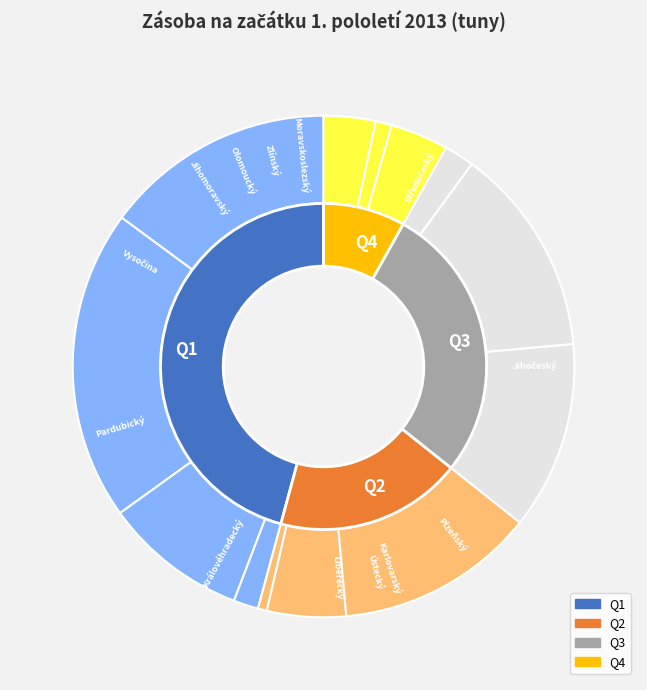

To the nearest percent, what percentage of the pie is Jihočeský?

20%